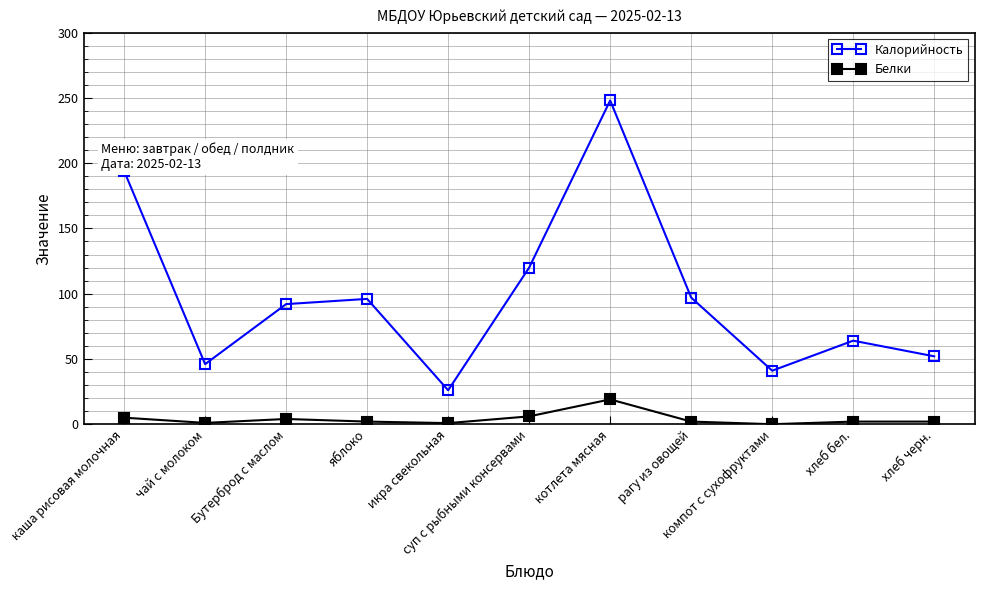

The Белки series shows 34.0 at котлета мясная. True or false?

False